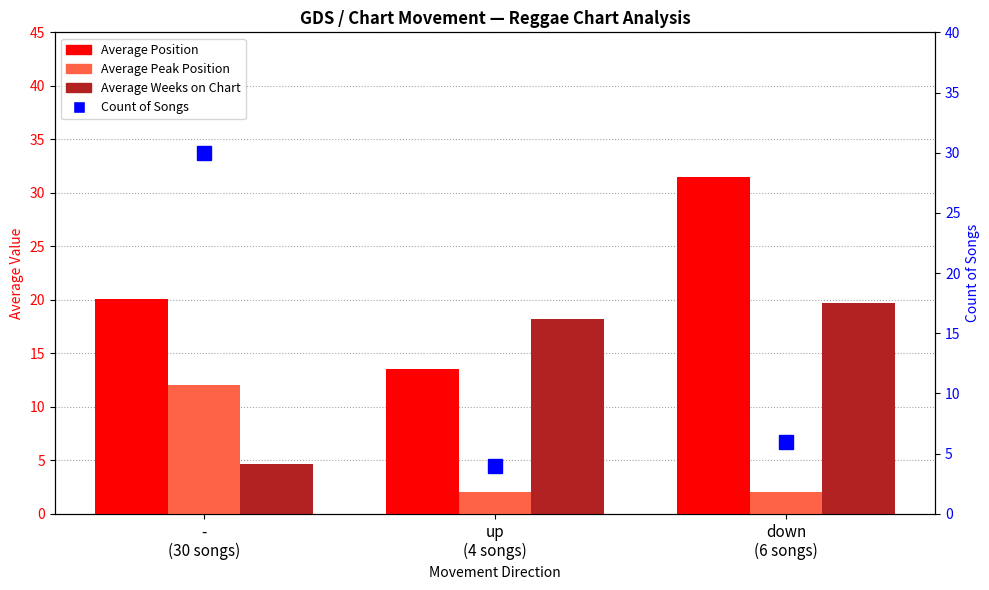

Rank the series by their maximum value, from lowest to highest.

Average Peak Position, Average Weeks on Chart, Count of Songs, Average Position